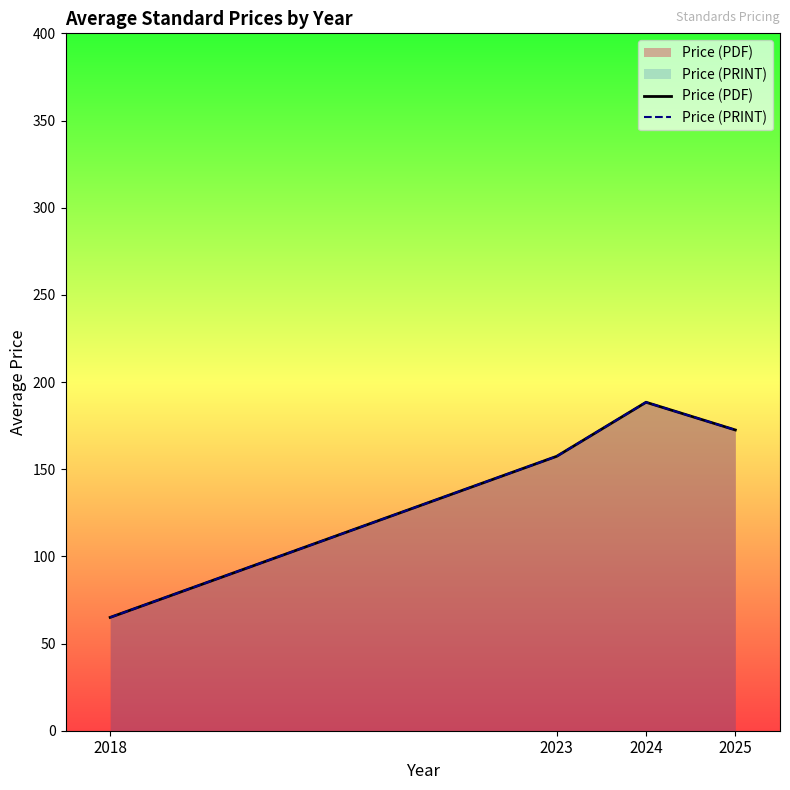

At 2025, list the series in order from smallest to largest.

Price (PDF), Price (PRINT)